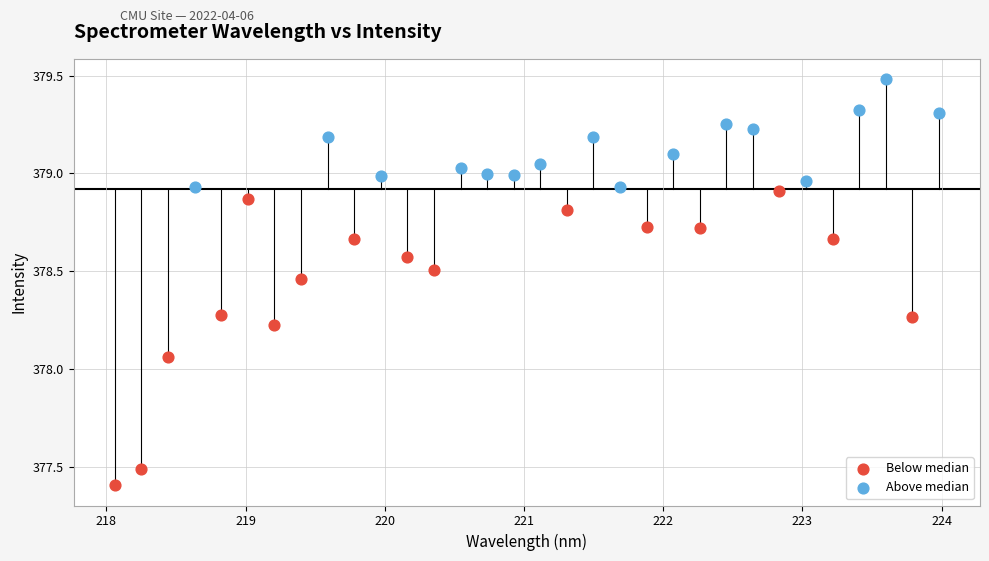

Which series contains the lowest Y value?

Below median